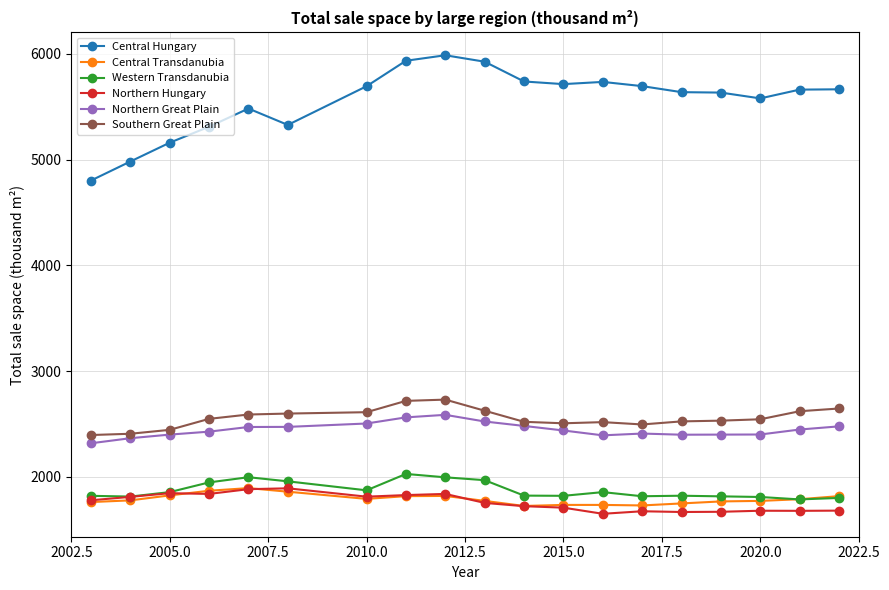

Which series has the largest total across all categories?

Central Hungary